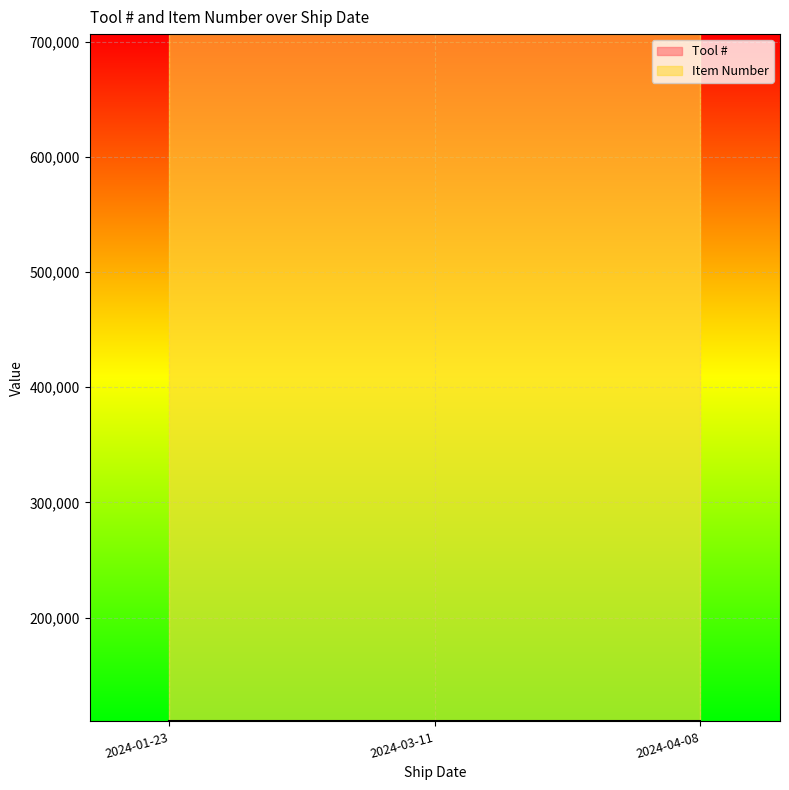

Reading left to right, list all the values displayed in this chart.

Tool #: 2024-01-23=110020	2024-03-11=110020	2024-04-08=110020
Item Number: 2024-01-23=706364	2024-03-11=706364	2024-04-08=706364